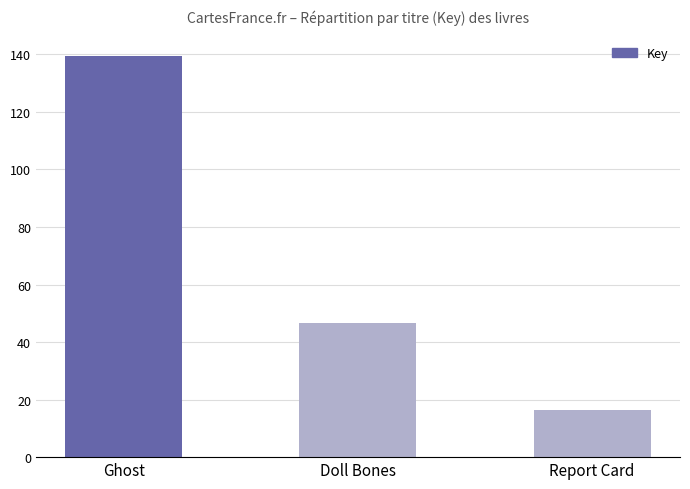

What position from the left is Report Card?

3